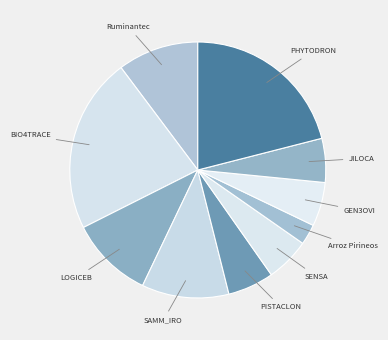

Between SAMM_IRO and LOGICEB, which is larger?

SAMM_IRO